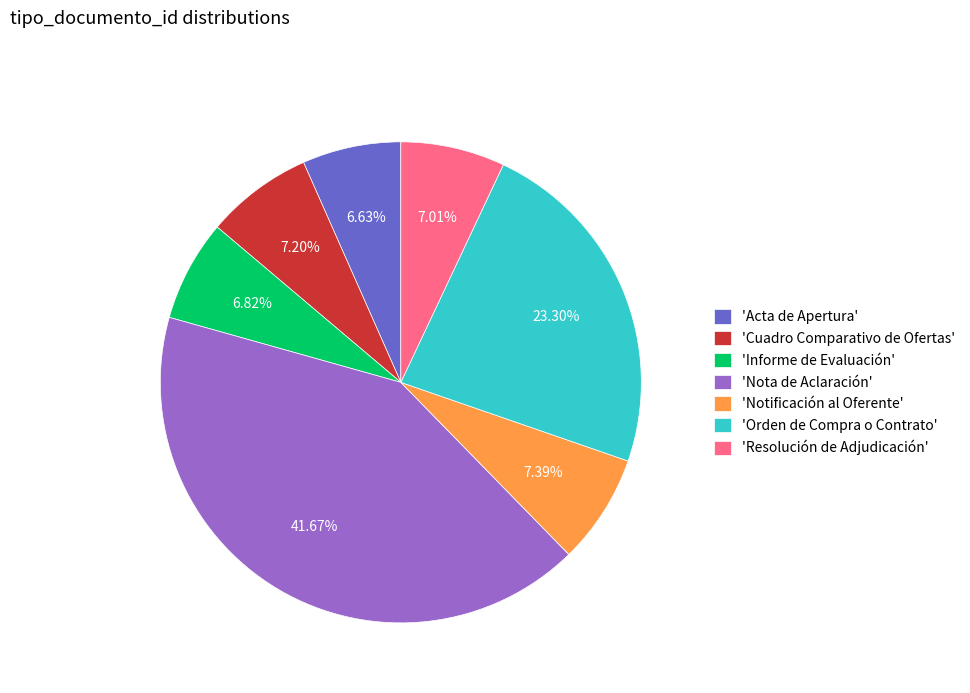

What is the largest slice in the pie chart?

'Nota de Aclaración'